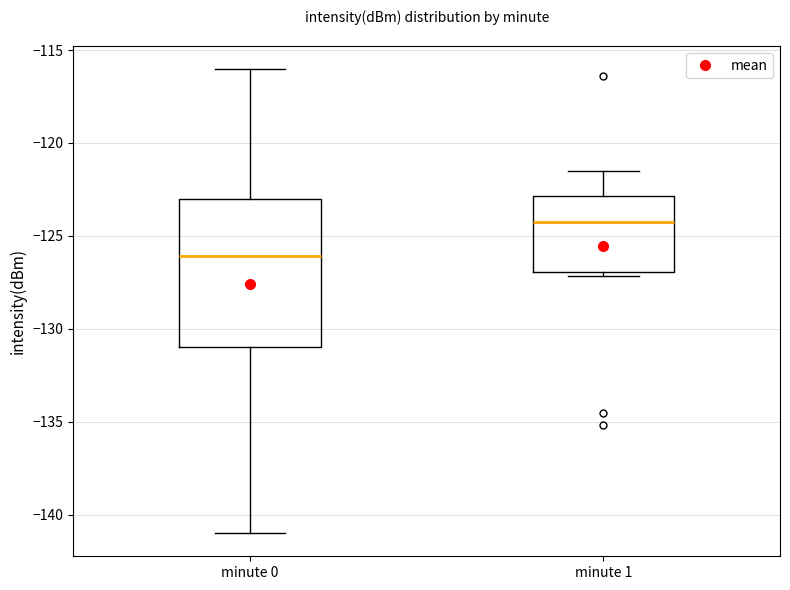

Reading left to right, transcribe this box plot: for each box, give where its median line is, the range the box spans, and where its two whiskers end, as read against the y-axis. The values are not printed on the chart, so give them approximately, as read against the axis.

minute 0: median -126.0, box -131.0 to -123.0, whiskers -141.0 to -116.0
minute 1: median -124.5, box -127.0 to -123.0, whiskers -127.0 (just below the box's lower edge) to -121.5